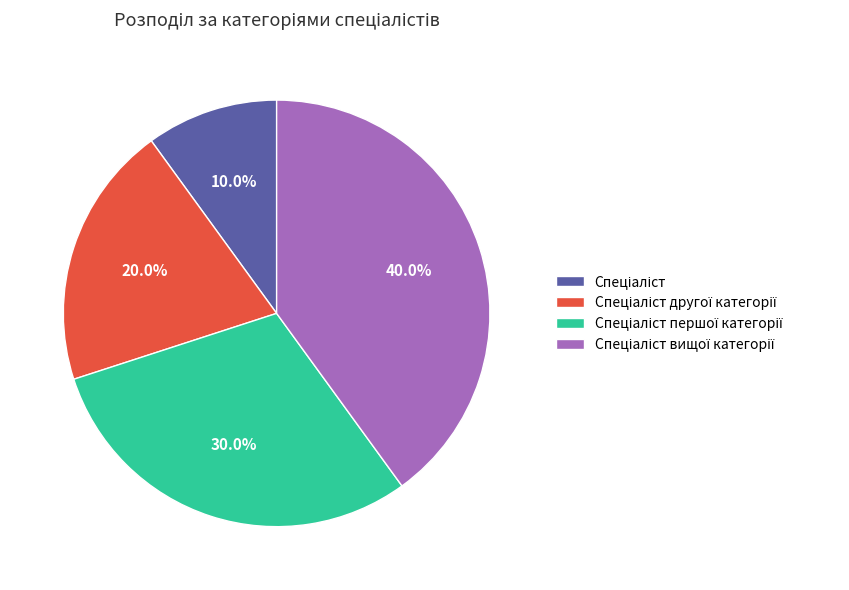

Is there a majority slice in this chart?

No